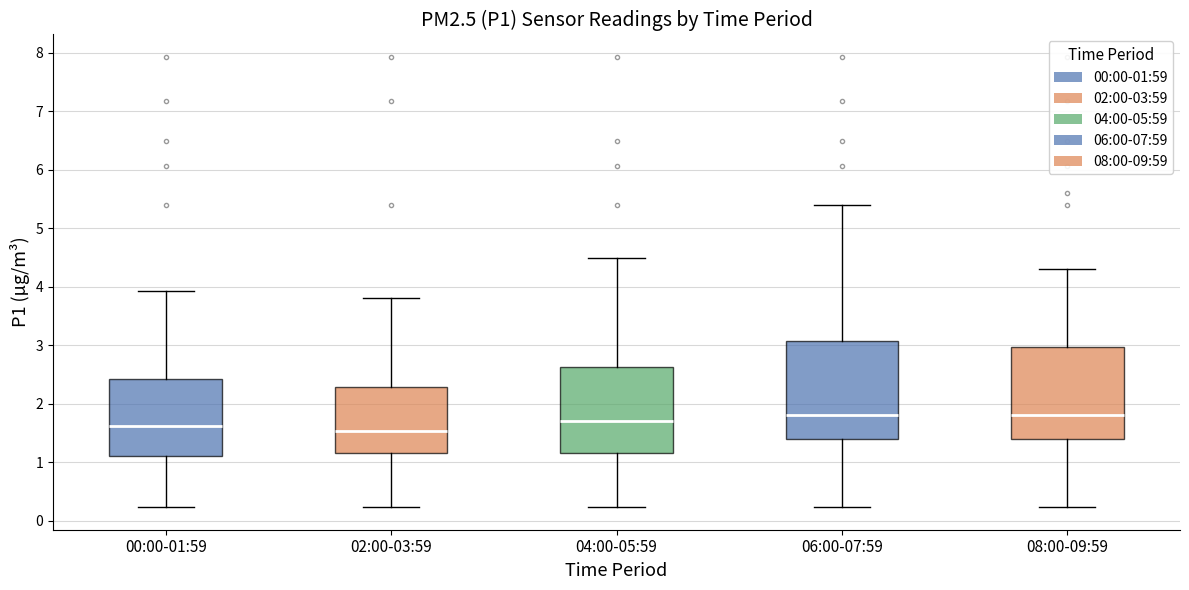

Reading left to right, transcribe this box plot: for each box, give where its median line is, the range the box spans, and where its two whiskers end, as read against the y-axis. The values are not printed on the chart, so give them approximately, as read against the axis.

00:00-01:59: median 1.6, box 1.1 to 2.4, whiskers 0.2 to 3.9
02:00-03:59: median 1.5, box 1.2 to 2.3, whiskers 0.2 to 3.8
04:00-05:59: median 1.7, box 1.2 to 2.6, whiskers 0.2 to 4.5
06:00-07:59: median 1.8, box 1.4 to 3.1, whiskers 0.2 to 5.4
08:00-09:59: median 1.8, box 1.4 to 3.0, whiskers 0.2 to 4.3